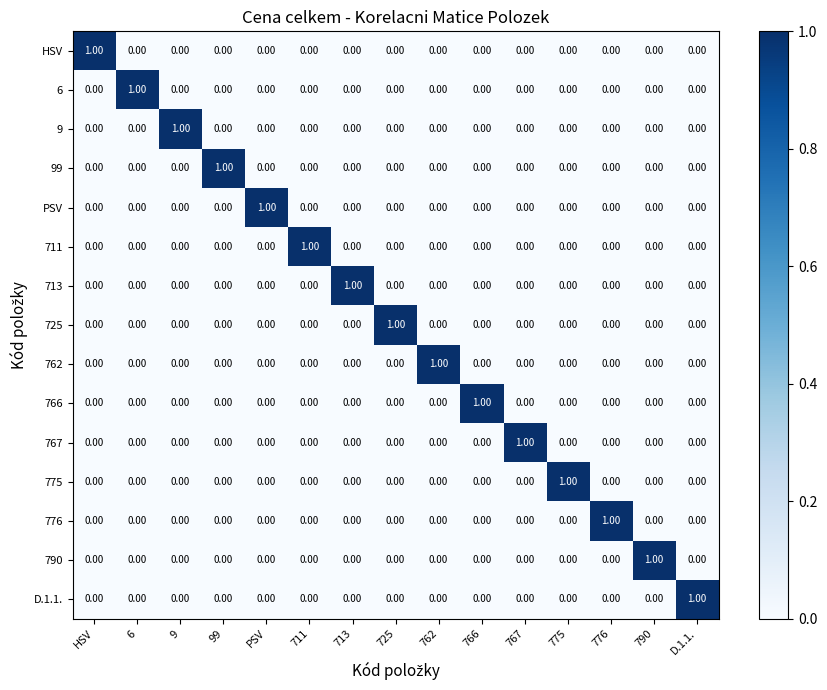

At how many categories does at least one series exceed 0?

15